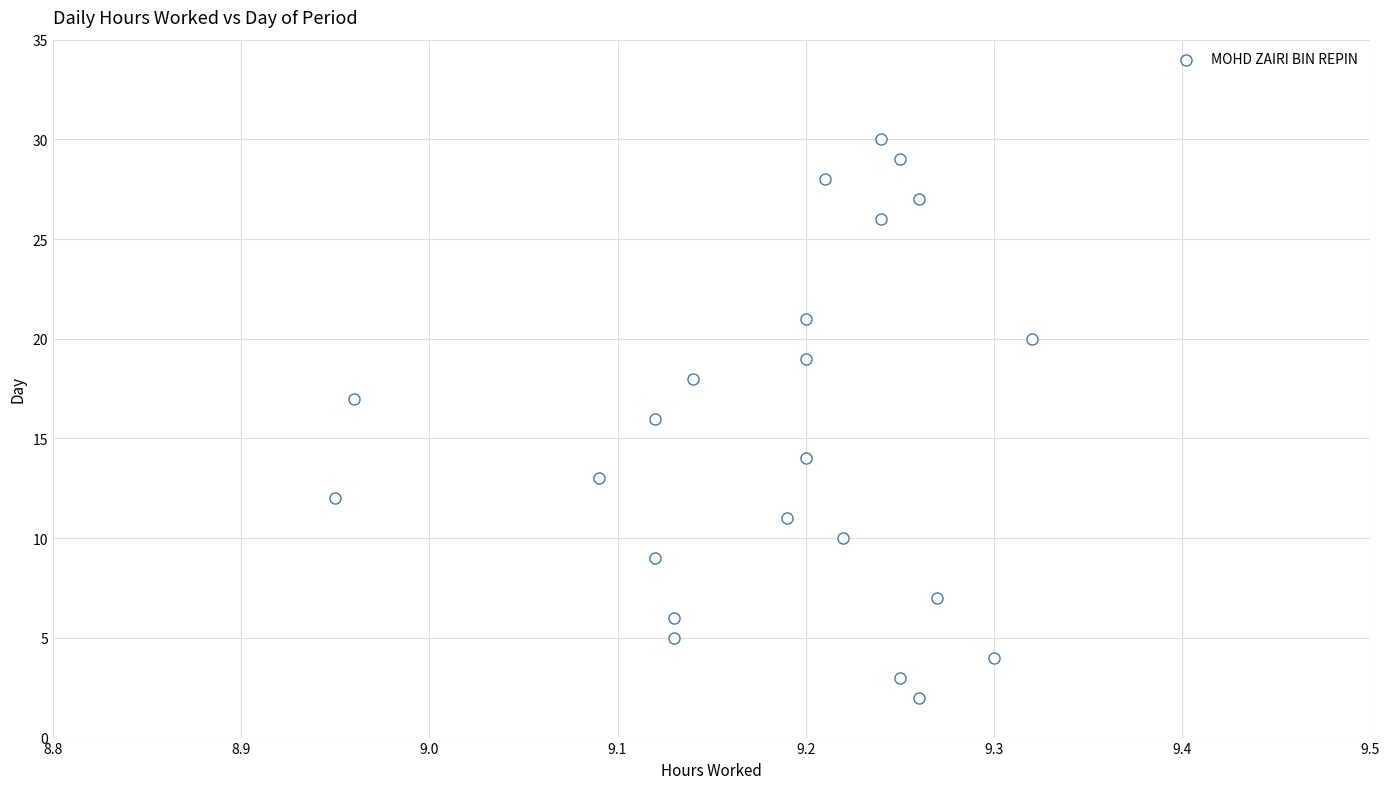

What is the range of Y values (max minus min)?

28